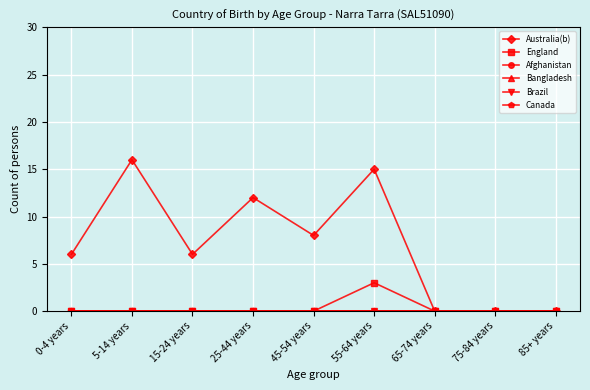

How many lines are shown in the chart?

6